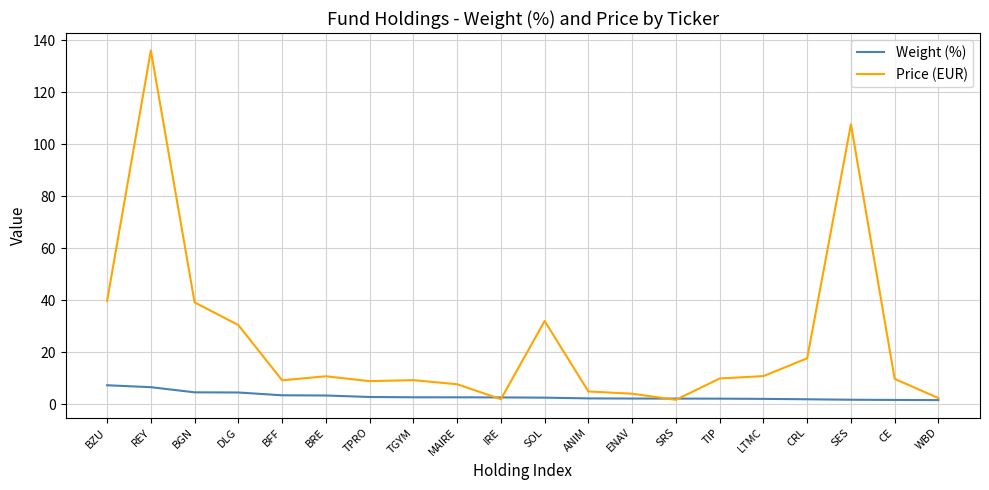

How many series are shown in this chart?

2